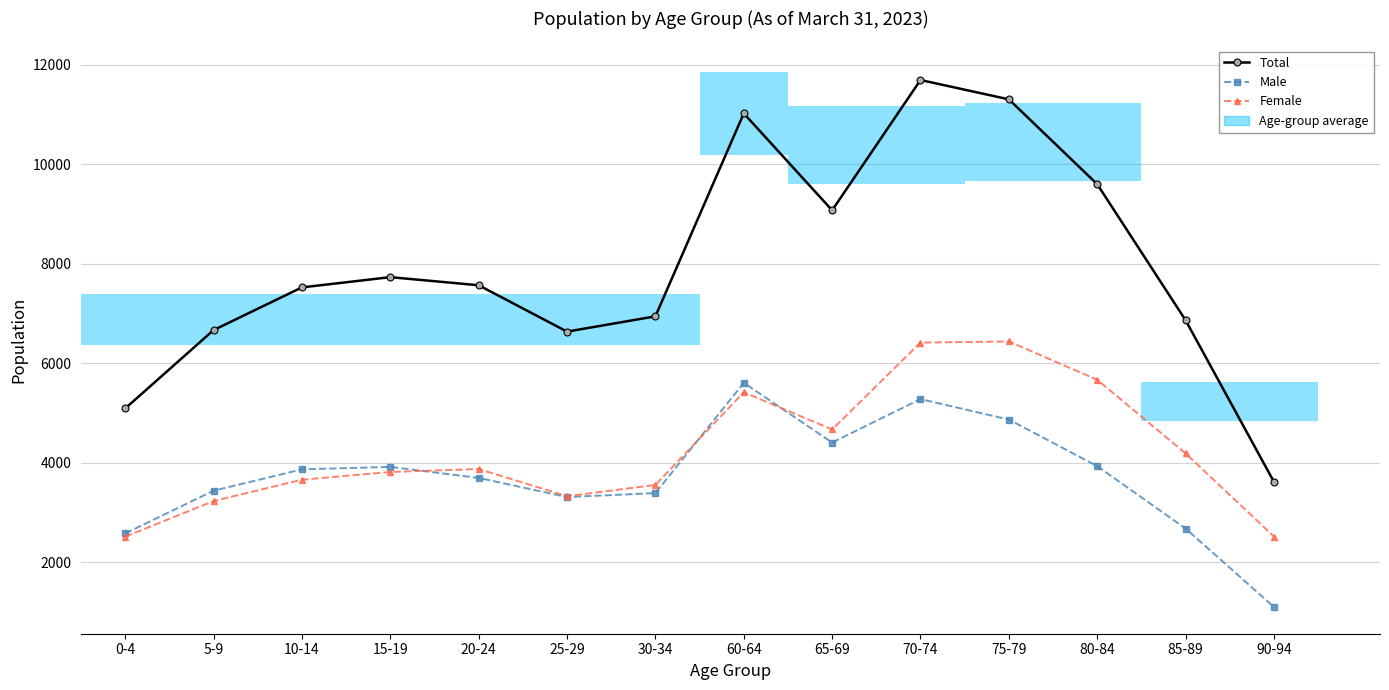

The Total series shows 7569 at 20-24. True or false?

True